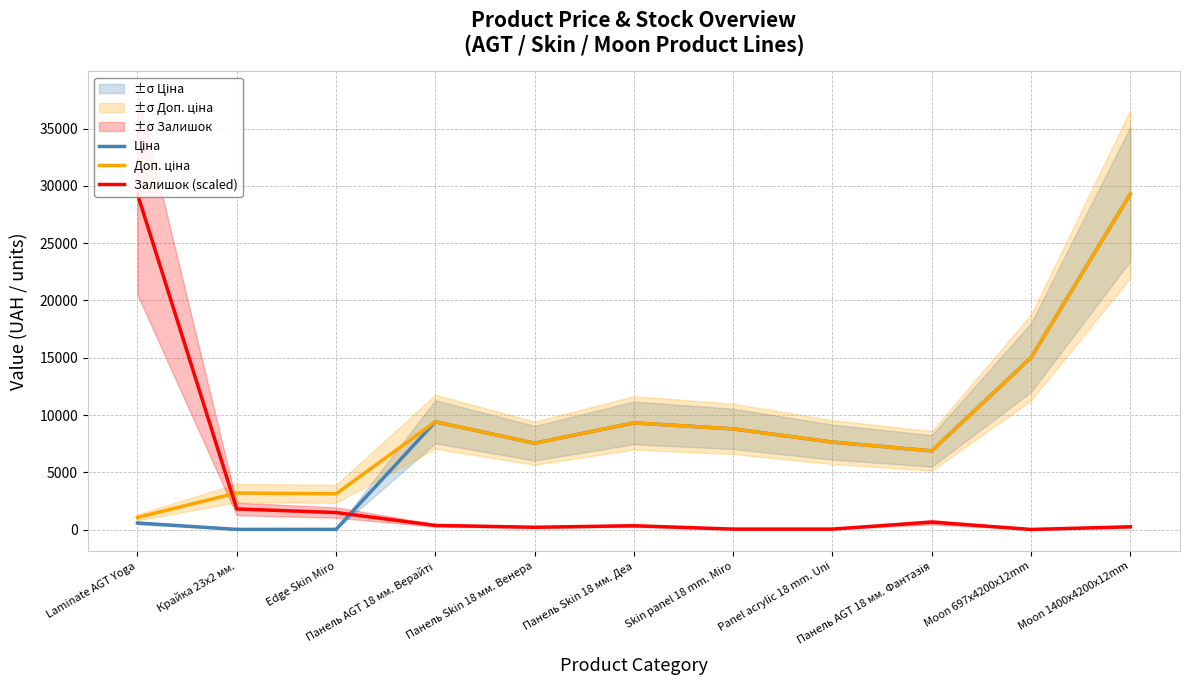

At which label does Доп. ціна first exceed 7641?

Панель AGT 18 мм. Верайті